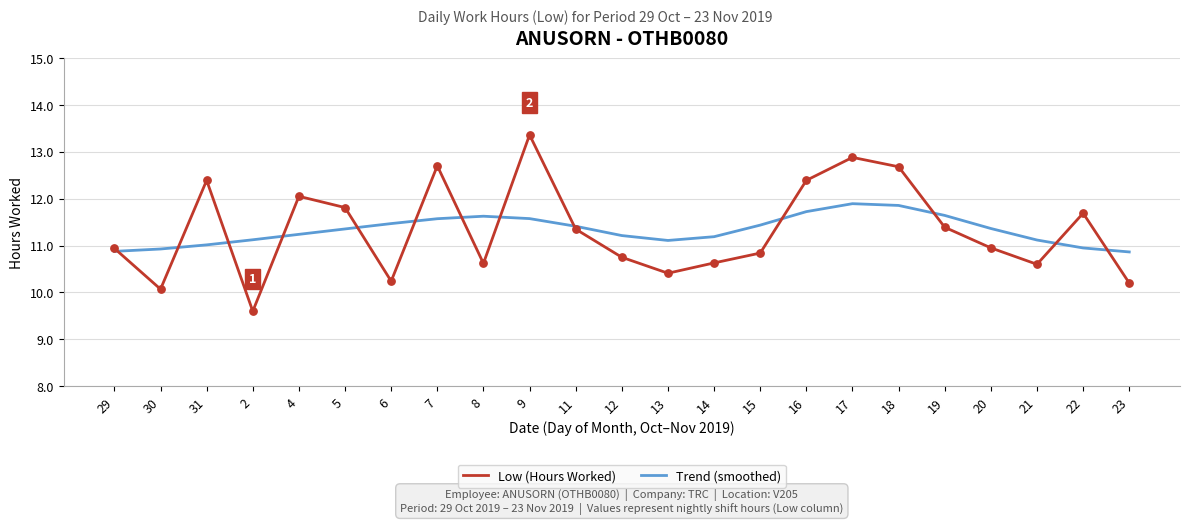

Is the value of Low (Hours Worked) at 19 greater than the value of Trend (smoothed) at 30?

Yes